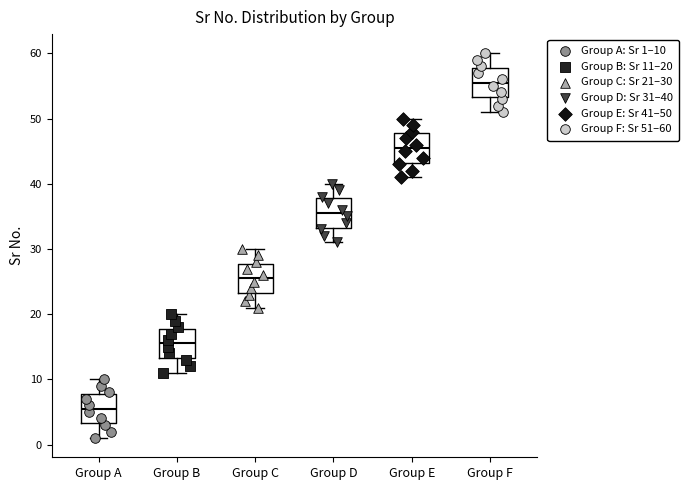

Which box has the highest median line?

Group F